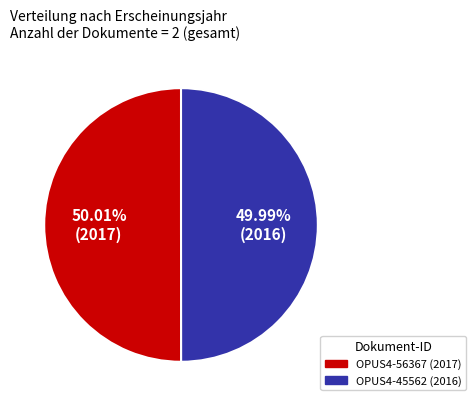

True or false: OPUS4-45562 accounts for 50% of the total.

True